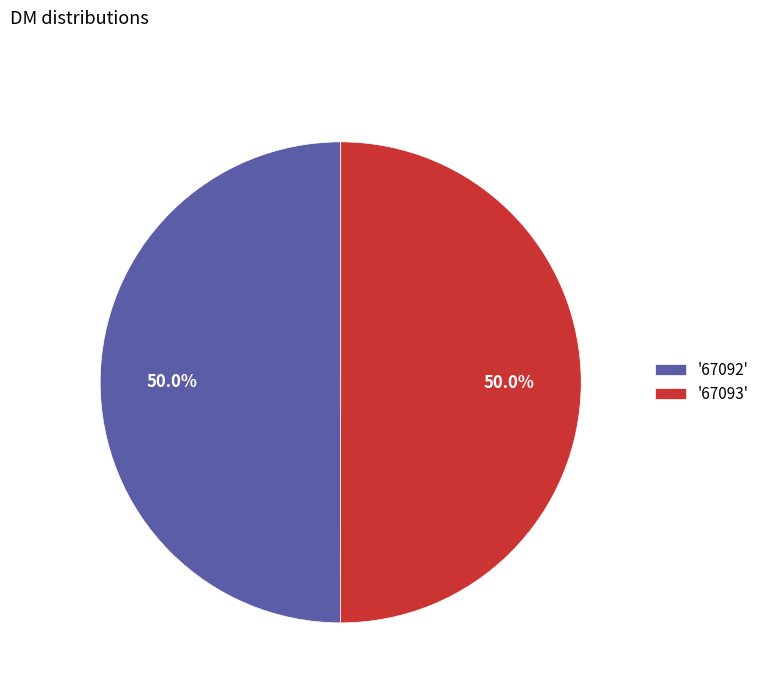

How many segments does this pie chart have?

2